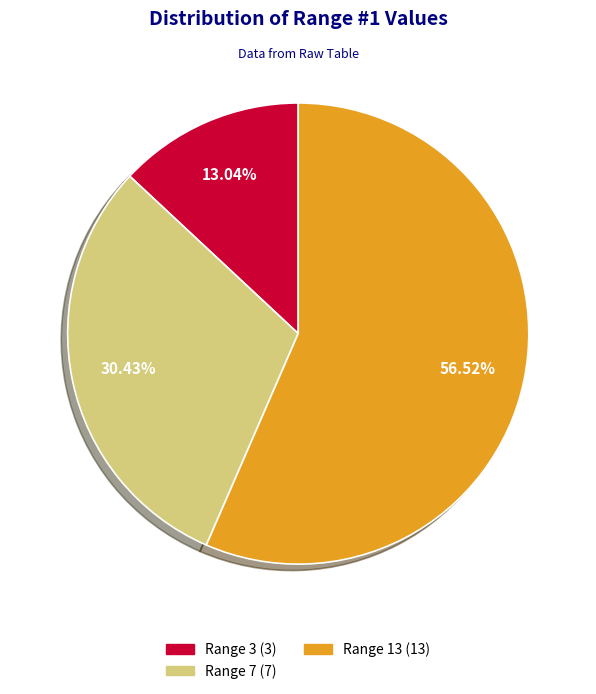

To the nearest percent, what portion does Range 3 represent?

13%